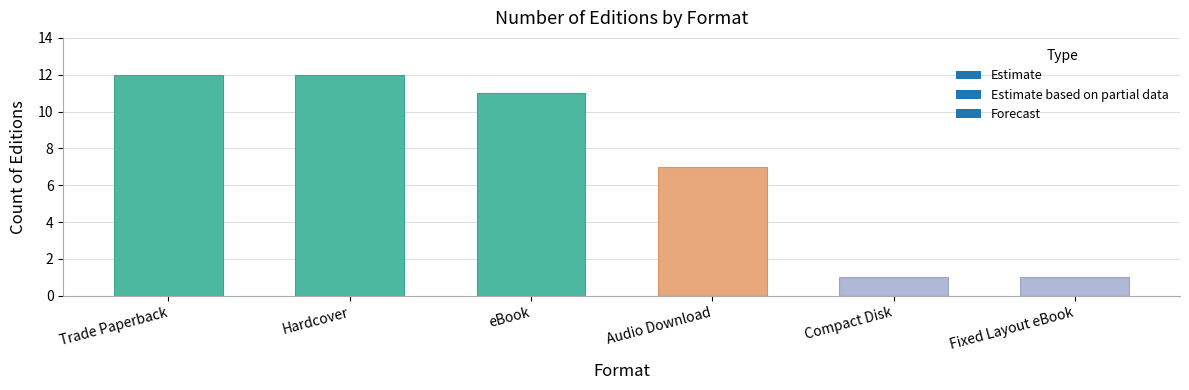

How many distinct data groups are displayed?

1